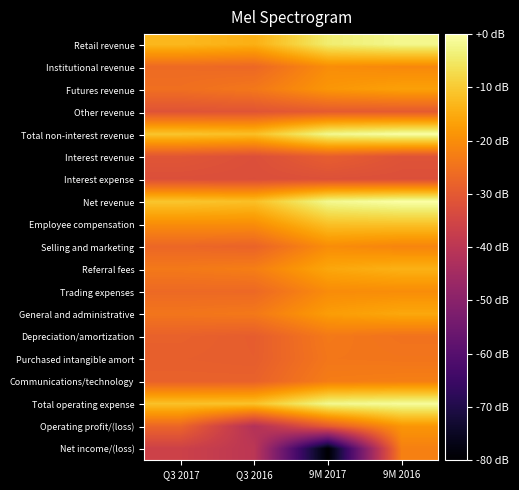

Which series has the largest total across all categories?

Net revenue